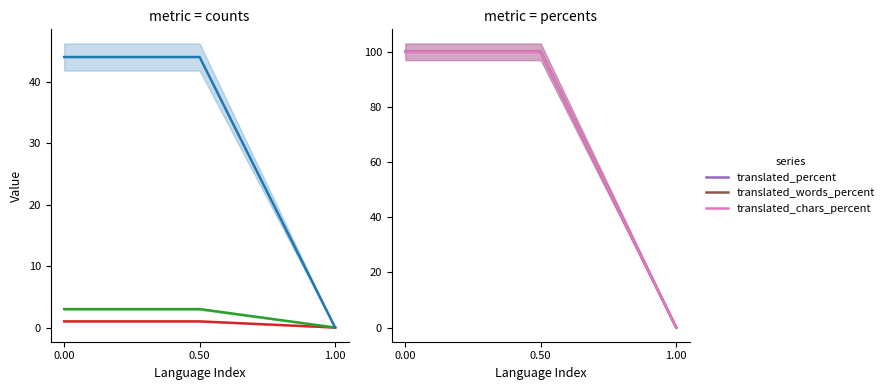

How many positive values does the translated_words_percent series have?

2